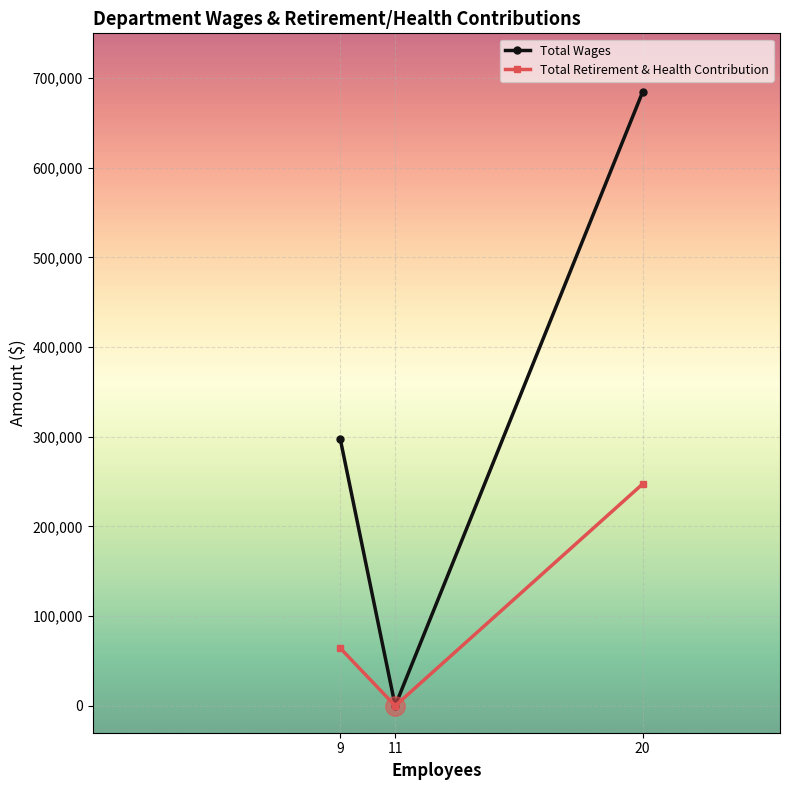

What is the sum of the Total Retirement & Health Contribution values at 11 and 20?

247327